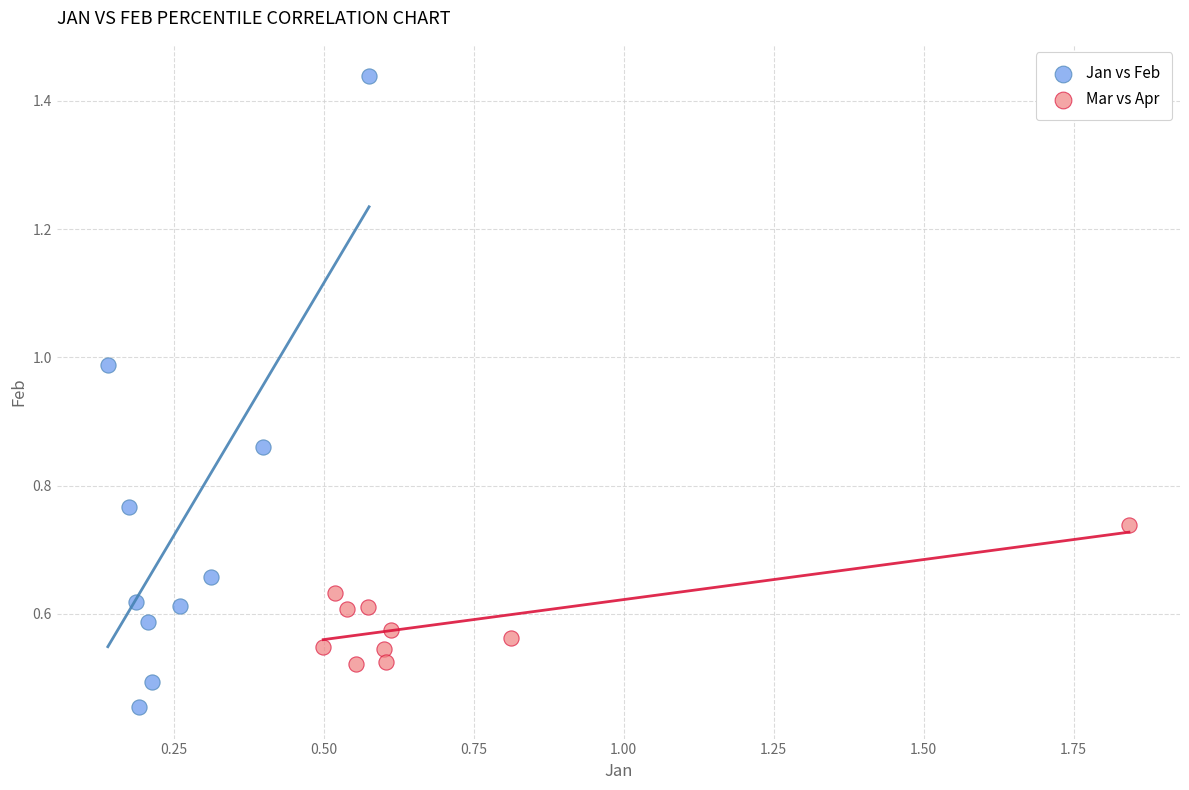

Which series has the widest spread of Y values?

Jan vs Feb